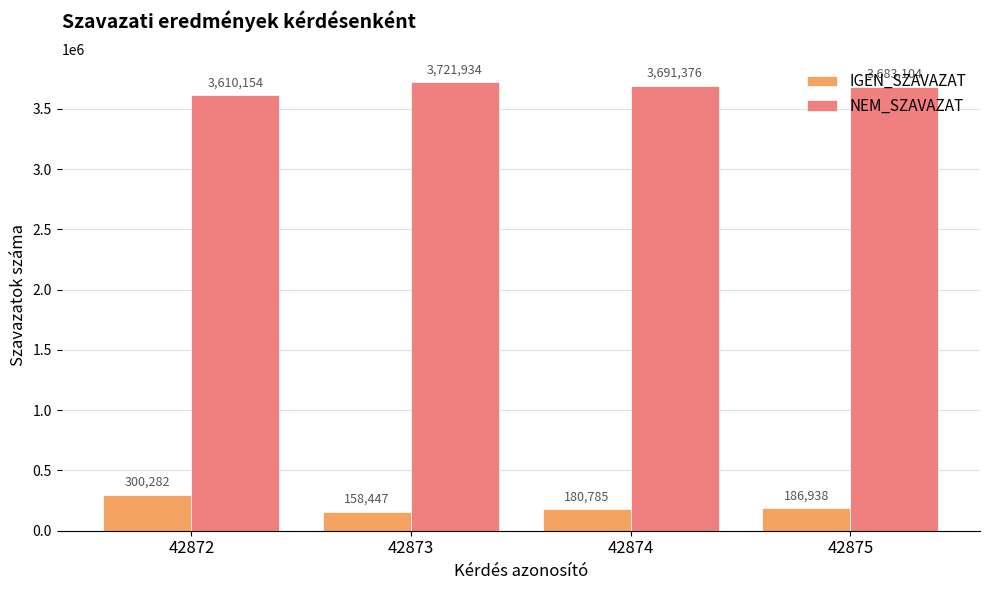

At 42874, list the series in order from smallest to largest.

IGEN_SZAVAZAT, NEM_SZAVAZAT